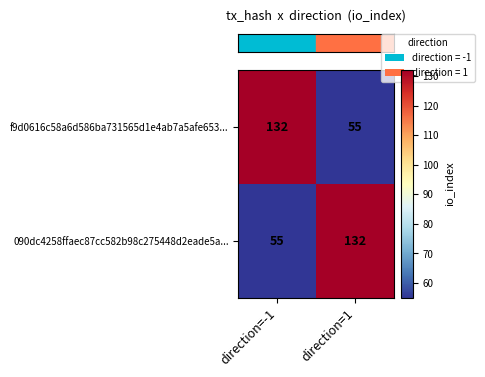

What is the total value across all series at direction=1?

187